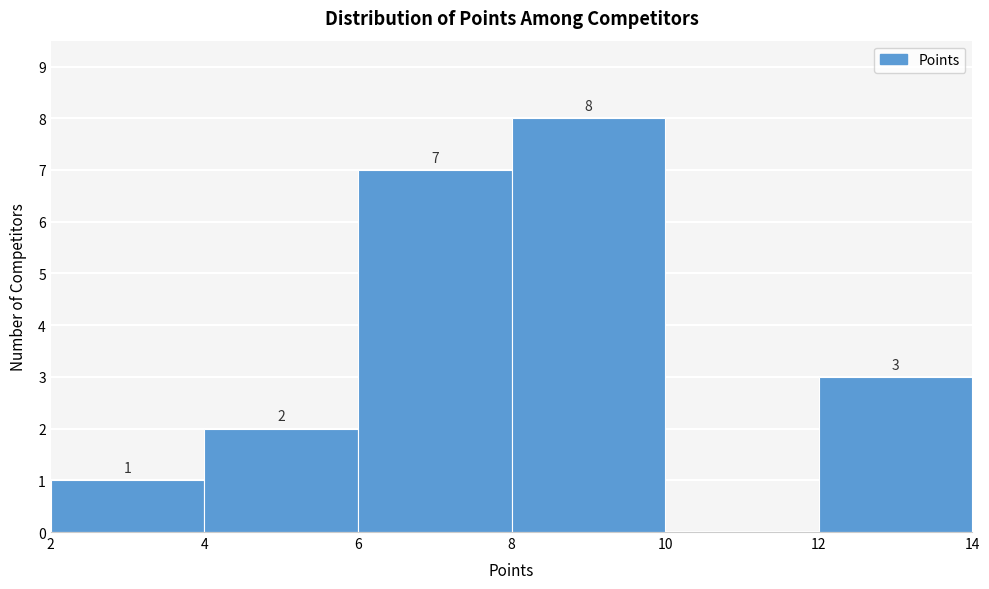

Over which range of the x-axis is the bar tallest?

8 to 10